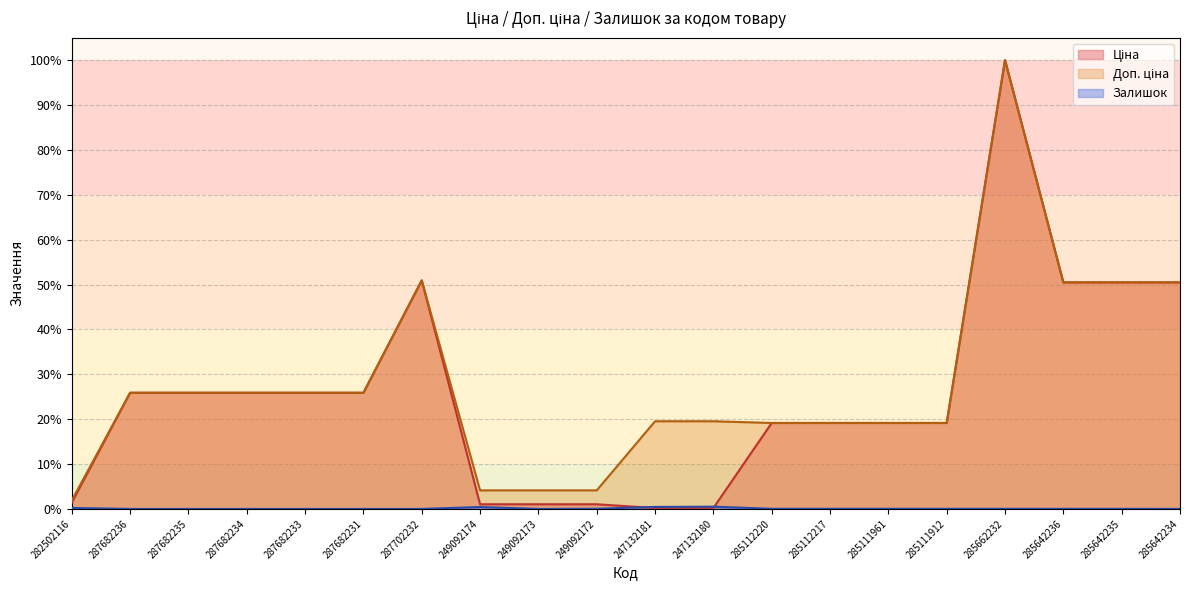

Does the chart have visible grid lines?

Yes